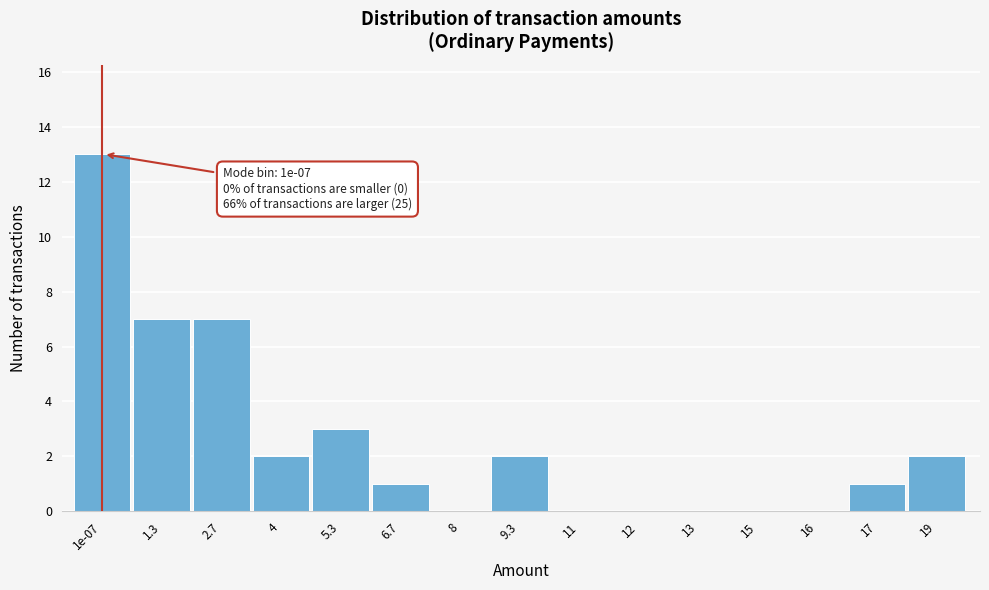

Reading left to right, list all the values displayed in this chart.

1e-07=13	1.3=7	2.7=7	4=2	5.3=3	6.7=1	8=0	9.3=2	11=0	12=0	13=0	15=0	16=0	17=1	19=2